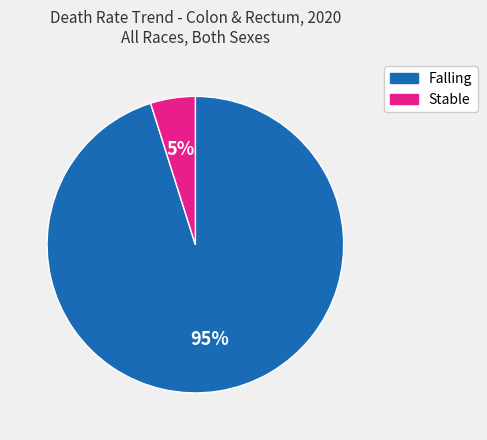

Is it true that Falling is 95% of the pie?

True